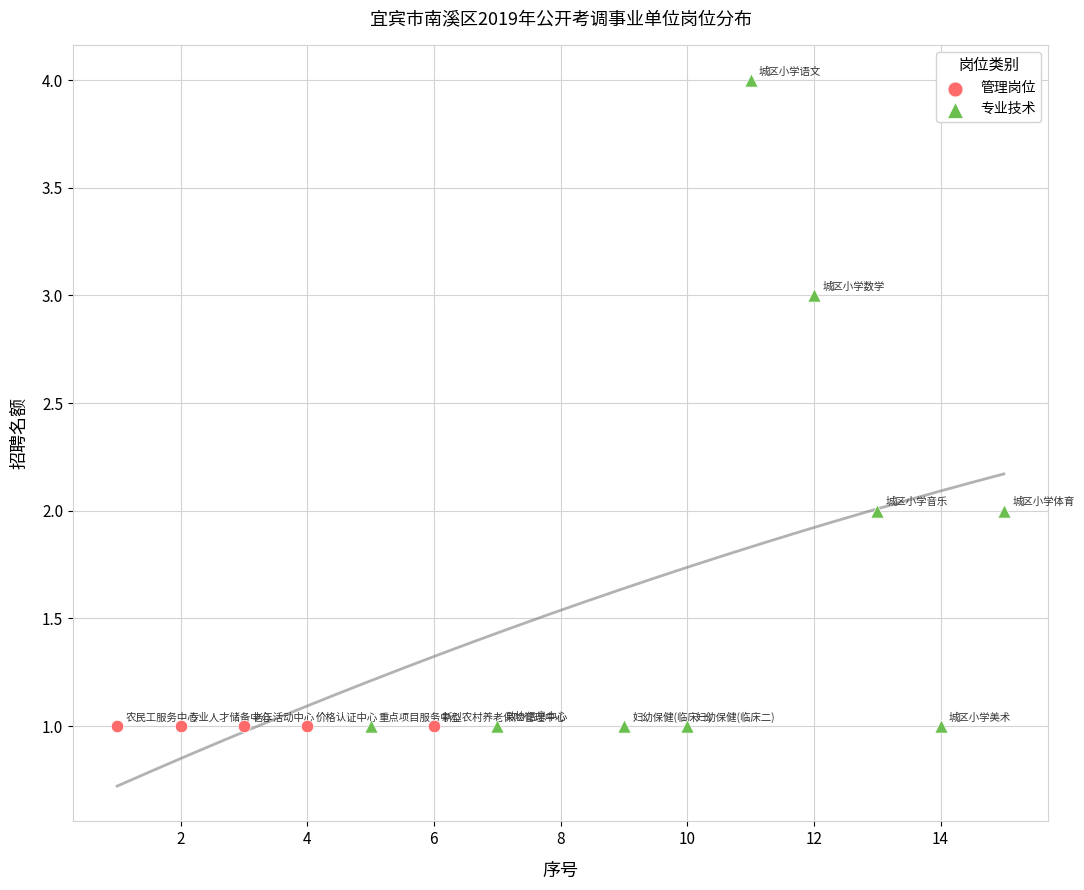

Which series reaches the maximum Y coordinate?

专业技术